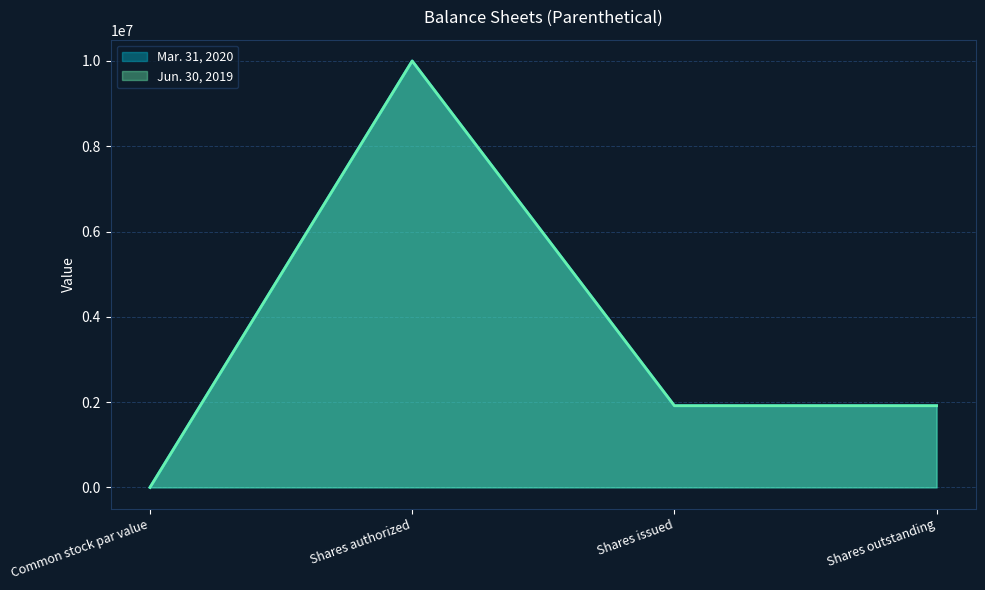

What is the average value of the Mar. 31, 2020 series?

3457774